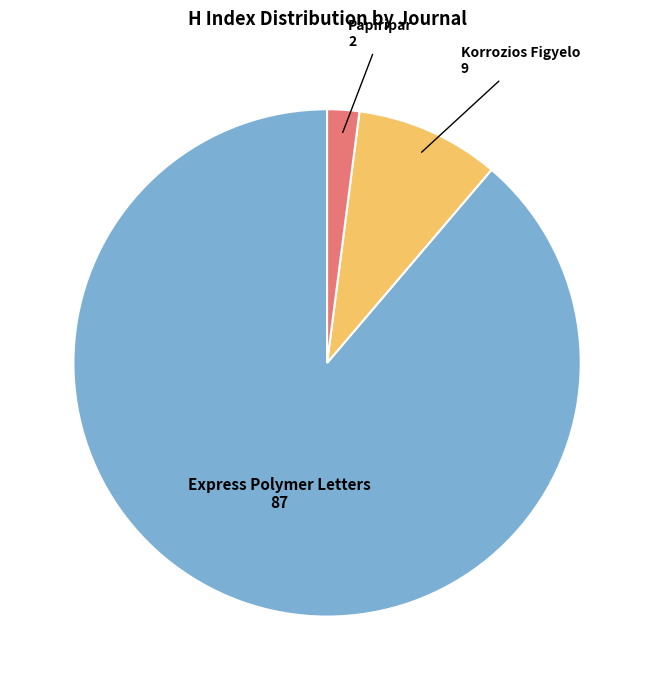

True or false: Express Polymer Letters accounts for 89% of the total.

True